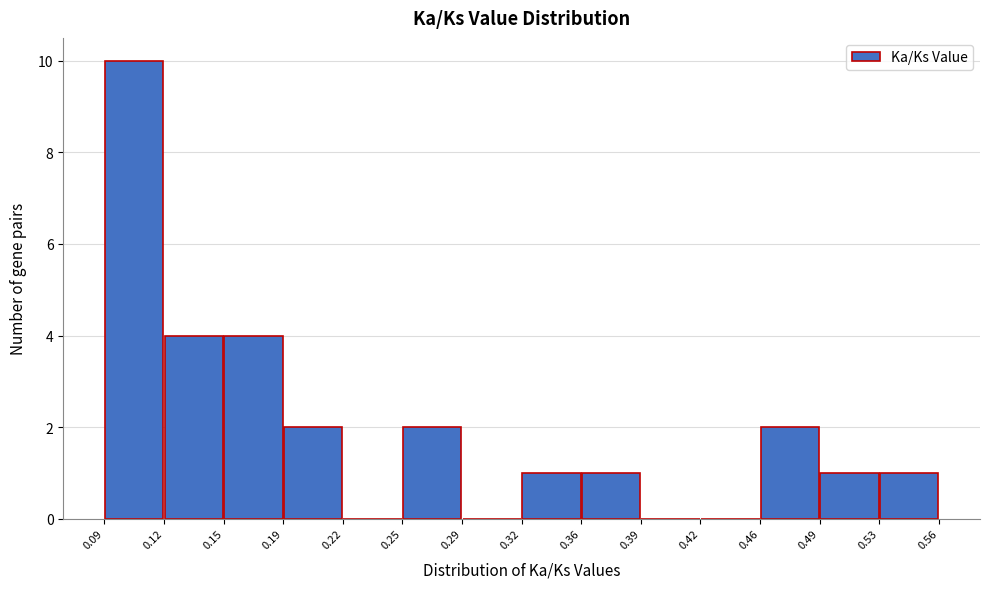

Reading left to right, transcribe this chart: for each bar, give the range it covers on the x-axis and its height. The values are not printed on the chart, so give them approximately, as read against the axis.

0.09 to 0.12: 10
0.12 to 0.15: 4
0.15 to 0.19: 4
0.19 to 0.22: 2
0.22 to 0.25: 0
0.25 to 0.29: 2
0.29 to 0.32: 0
0.32 to 0.36: 1
0.36 to 0.39: 1
0.39 to 0.42: 0
0.42 to 0.46: 0
0.46 to 0.49: 2
0.49 to 0.53: 1
0.53 to 0.56: 1